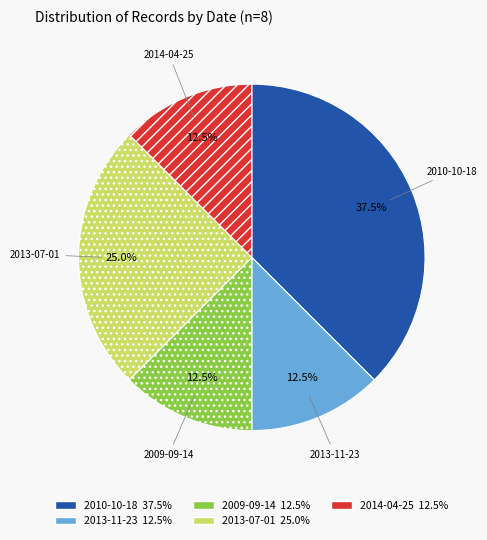

How many slices are in this pie chart?

5